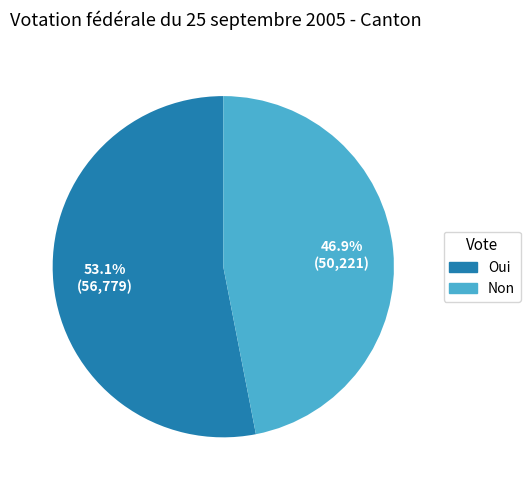

How many segments does this pie chart have?

2